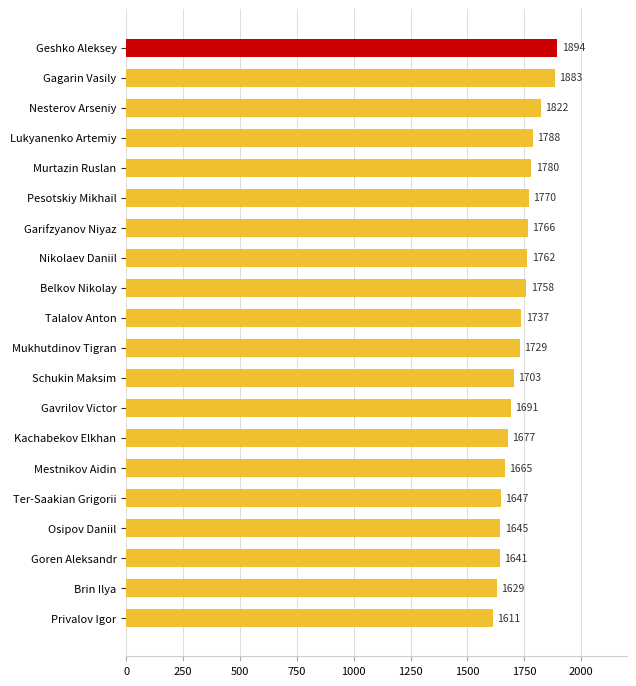

Reading top to bottom, transcribe all the data shown in this chart.

Geshko Aleksey=1894	Gagarin Vasily=1883	Nesterov Arseniy=1822	Lukyanenko Artemiy=1788	Murtazin Ruslan=1780	Pesotskiy Mikhail=1770	Garifzyanov Niyaz=1766	Nikolaev Daniil=1762	Belkov Nikolay=1758	Talalov Anton=1737	Mukhutdinov Tigran=1729	Schukin Maksim=1703	Gavrilov Victor=1691	Kachabekov Elkhan=1677	Mestnikov Aidin=1665	Ter-Saakian Grigorii=1647	Osipov Daniil=1645	Goren Aleksandr=1641	Brin Ilya=1629	Privalov Igor=1611